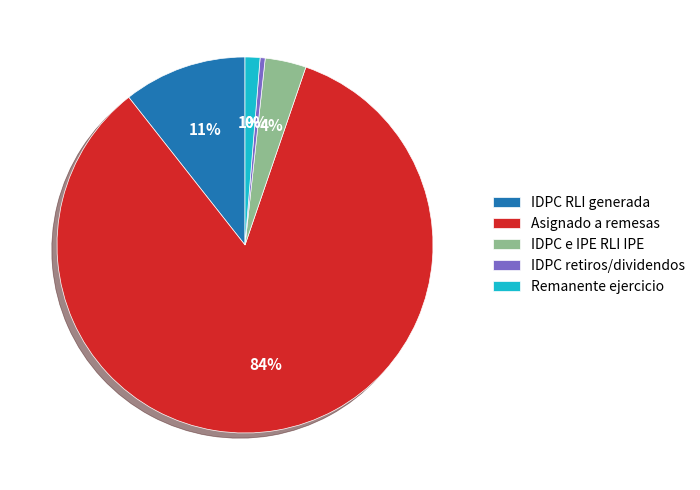

To the nearest percent, what portion does Asignado a remesas represent?

84%